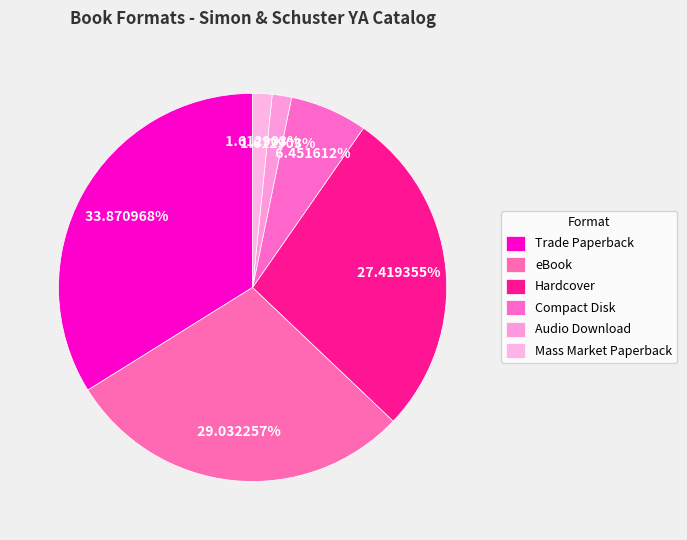

How many slices are in this pie chart?

6